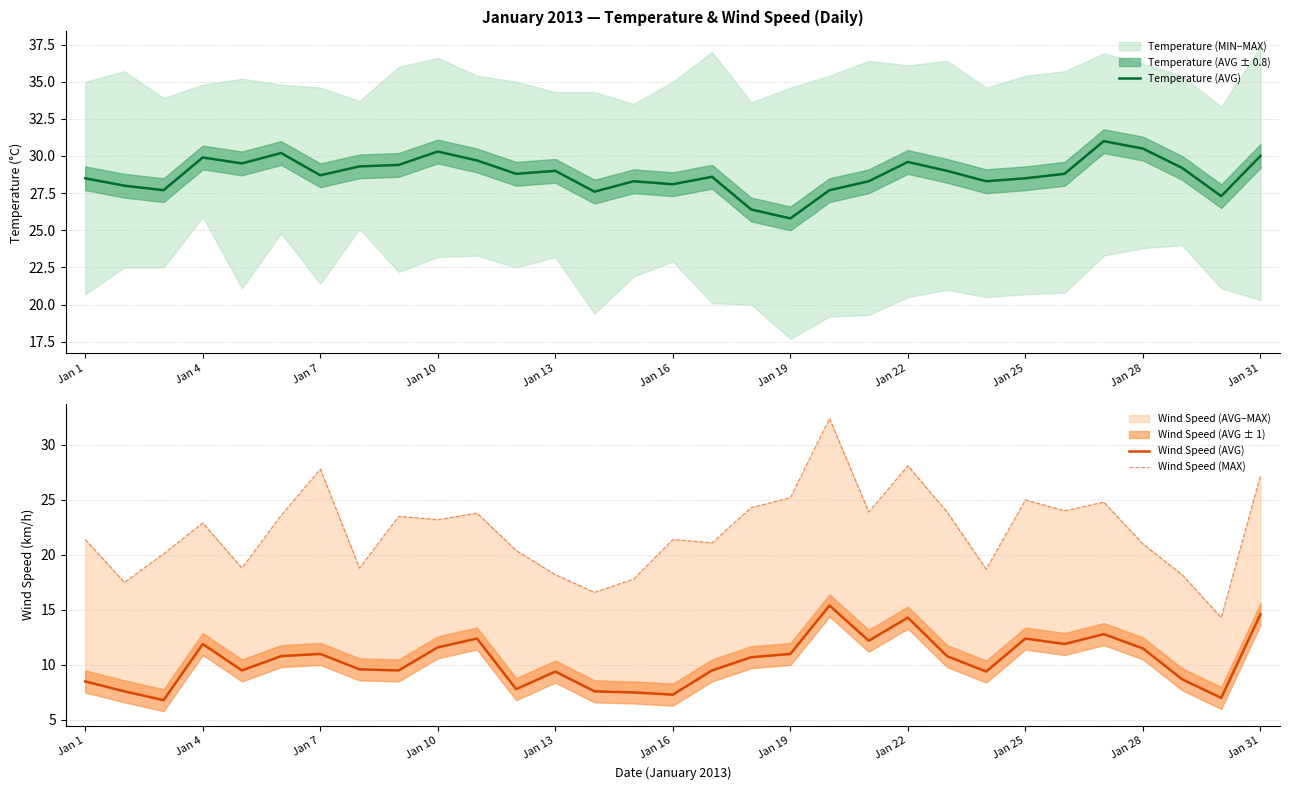

Which category has the lowest value in the Temperature (AVG) series?

Jan 19